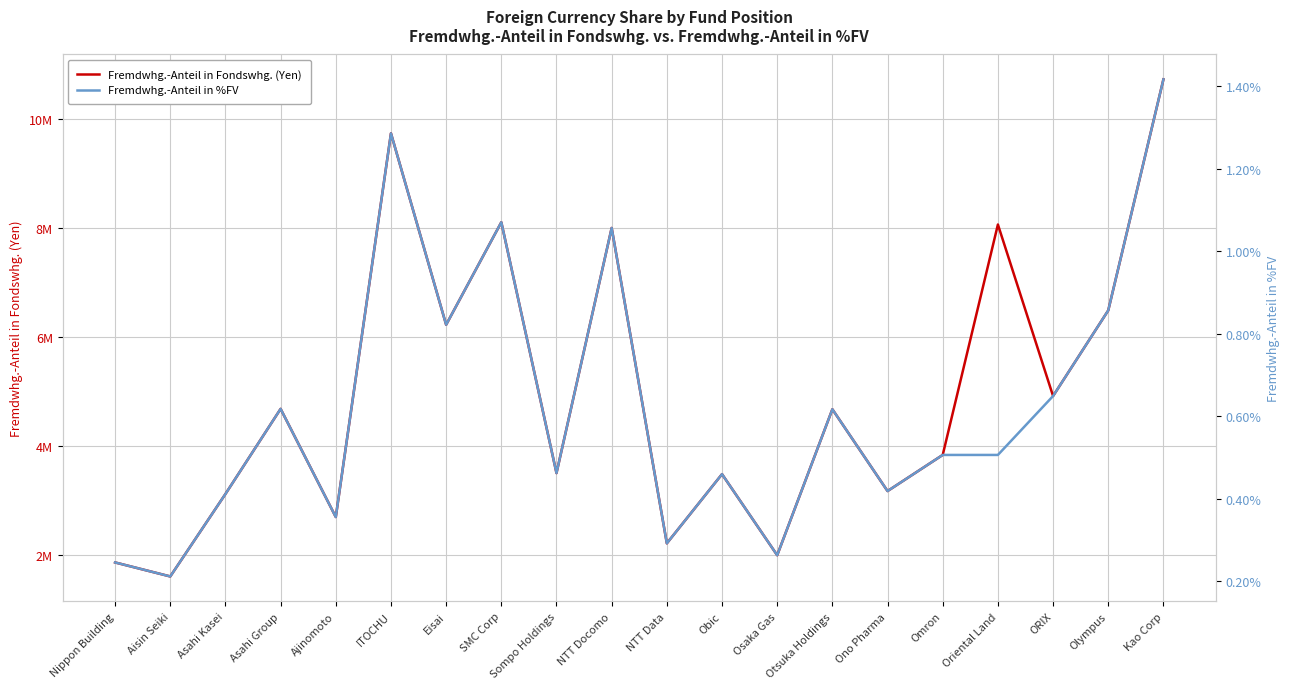

What is the difference between the maximum and second lowest values in the Fremdwhg.-Anteil in %FV series?

1.2